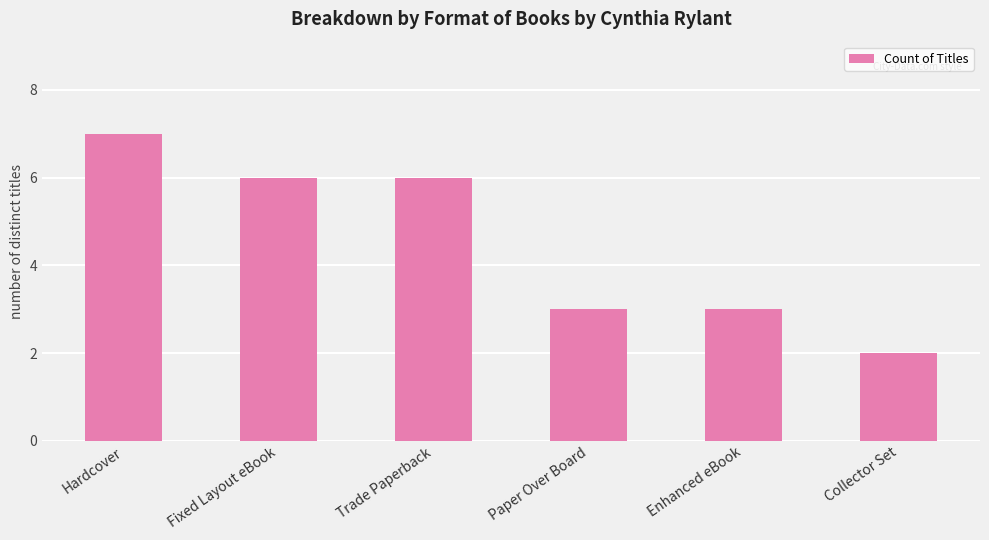

What is the sum of all values?

27